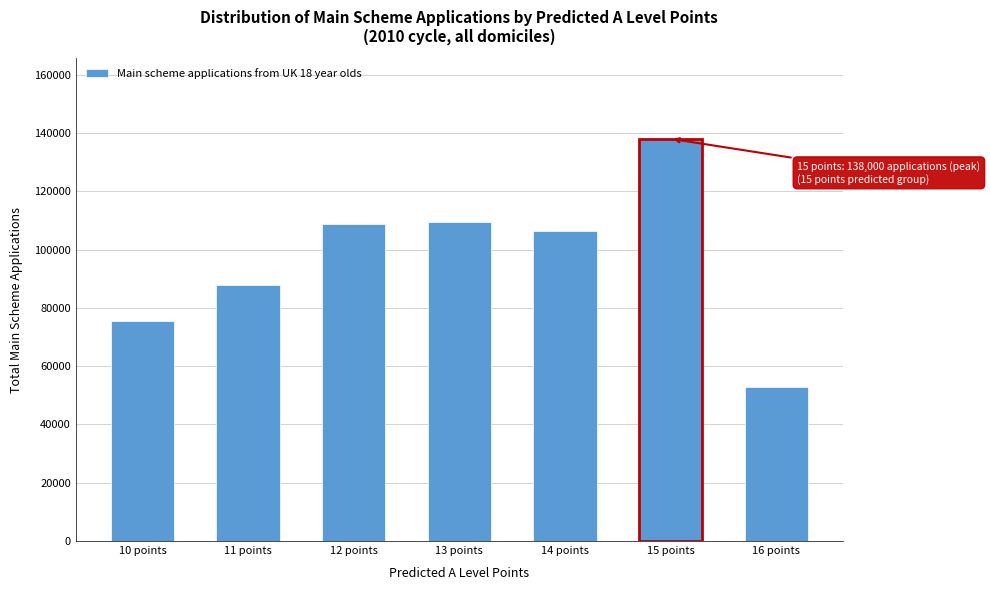

What is the value of the 3rd bar from the left?

108695